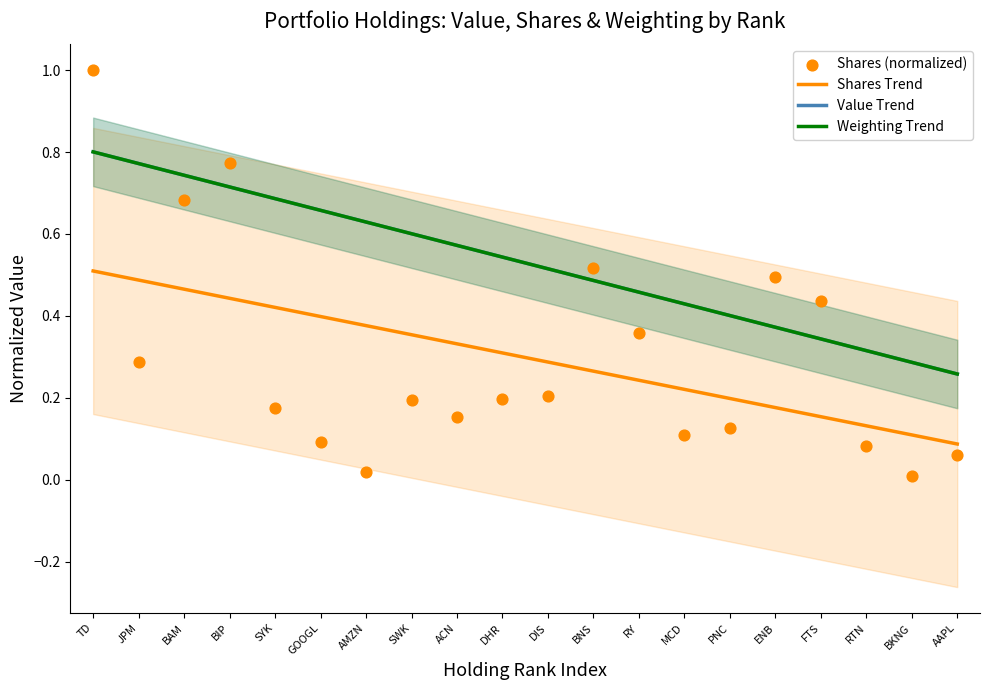

What is the total value across all series at RTN?

0.8